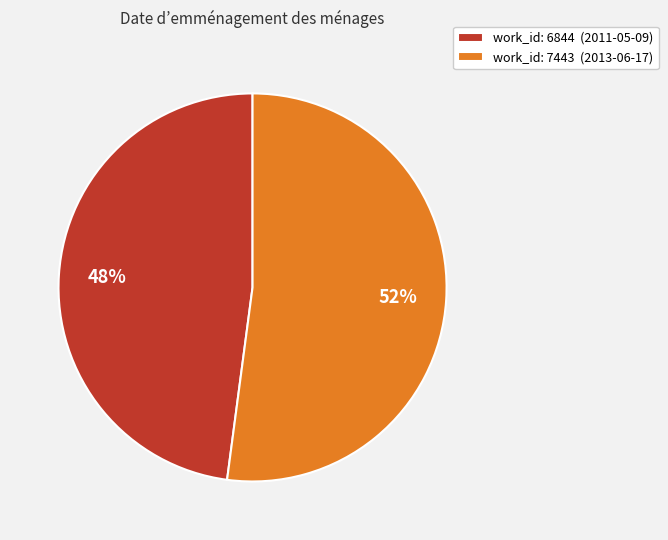

To the nearest percent, what portion does work_id: 6844 (2011-05-09) represent?

48%